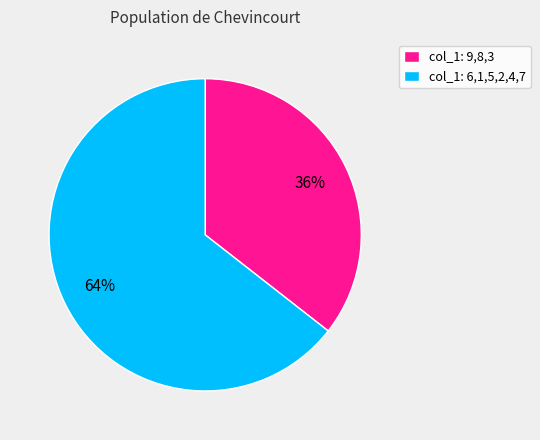

To the nearest percent, what is the combined percentage of col_1: 6,1,5,2,4,7 and col_1: 9,8,3?

100%